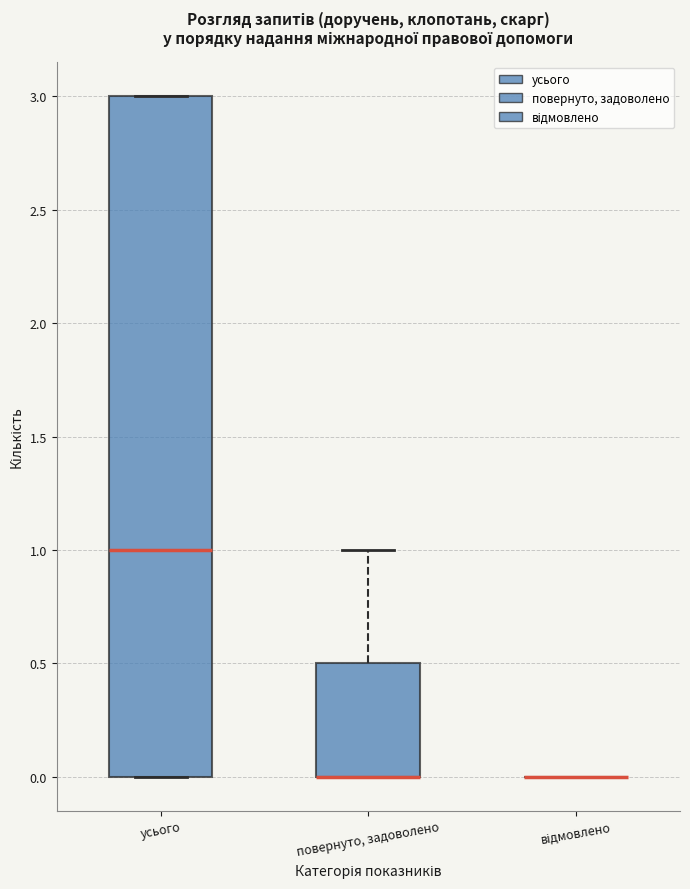

Reading left to right, transcribe this box plot: for each box, give where its median line is, the range the box spans, and where its two whiskers end, as read against the y-axis. The values are not printed on the chart, so give them approximately, as read against the axis.

усього: median 1.0, box 0.0 to 3.0, whiskers 0.0 to 3.0
повернуто, задоволено: median 0.0 (drawn on the box's lower edge), box 0.0 to 0.5, whiskers 0.0 to 1.0
відмовлено: box collapsed to a line at 0.0, whiskers 0.0 to 0.0